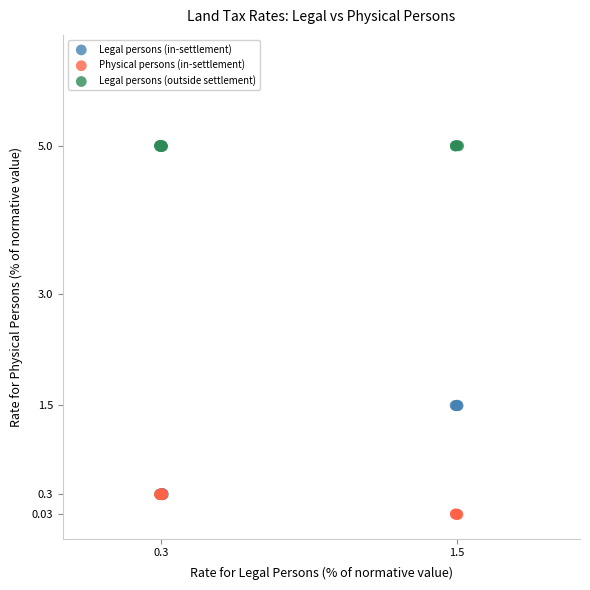

What are all the series names shown in the legend?

Legal persons (in-settlement), Physical persons (in-settlement), Legal persons (outside settlement)